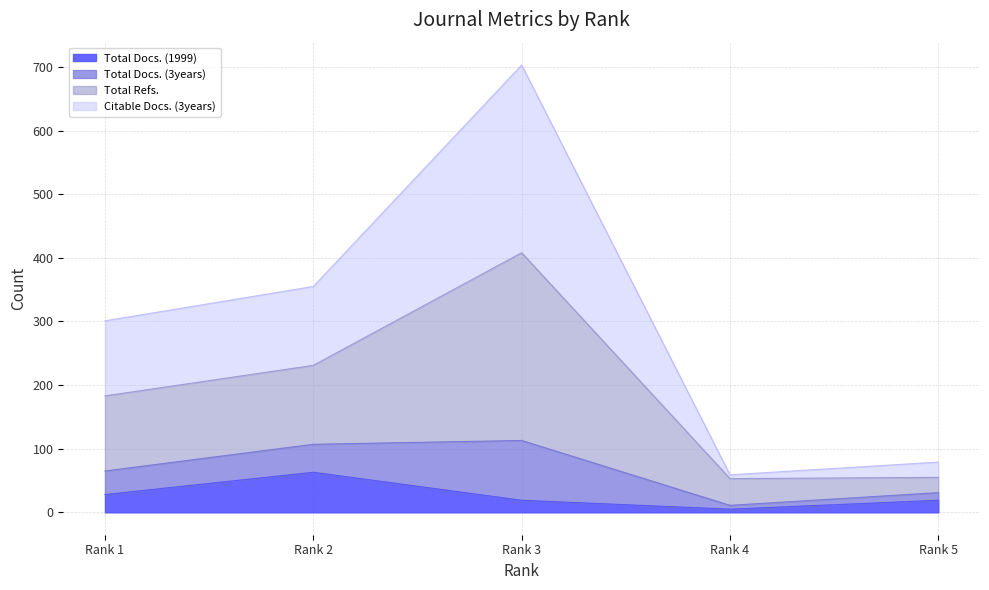

What is the difference between the maximum and second lowest values in the Total Refs. series?

353